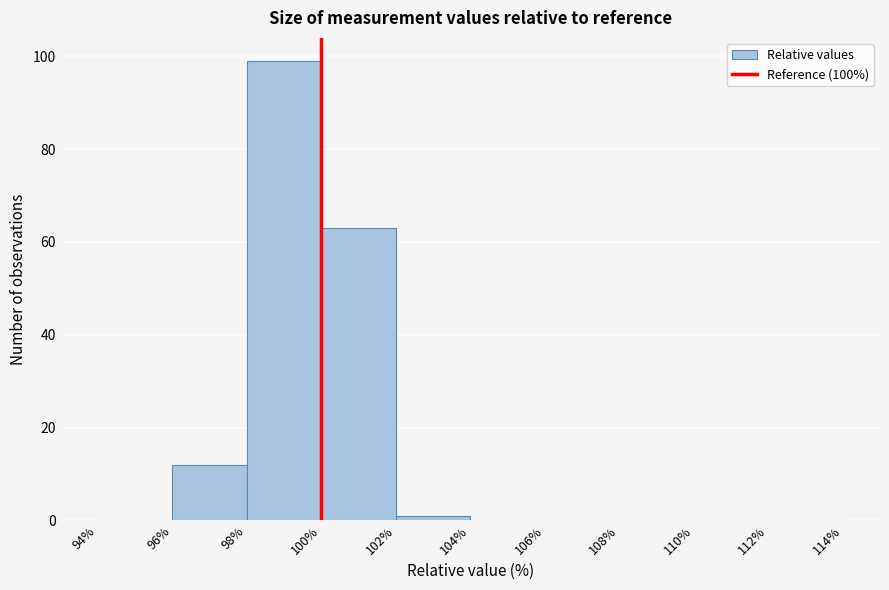

Over which range of the x-axis is the bar tallest?

98% to 100%